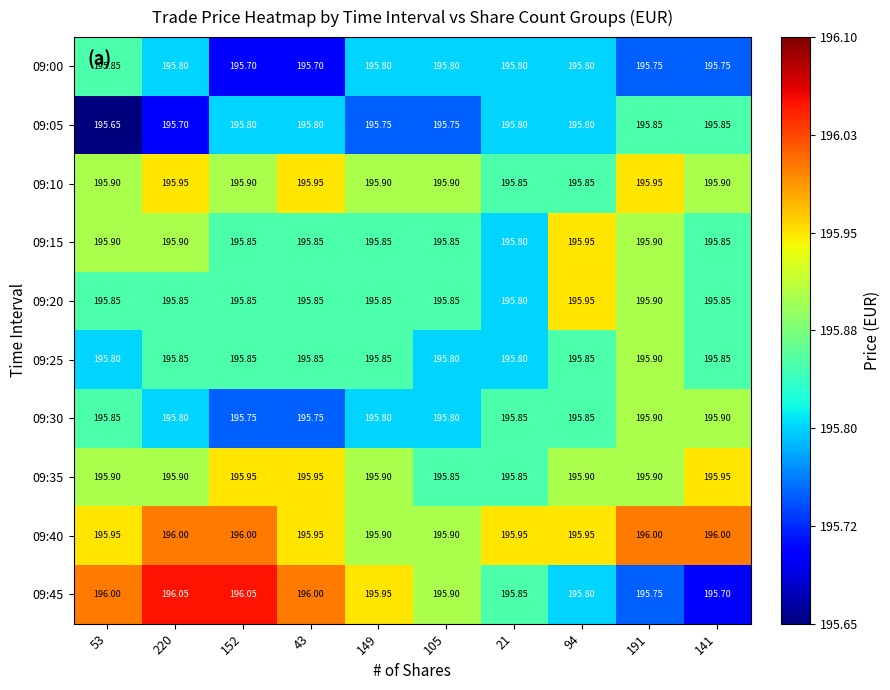

Is the value of 09:10 at 220 greater than the value of 09:15 at 152?

Yes